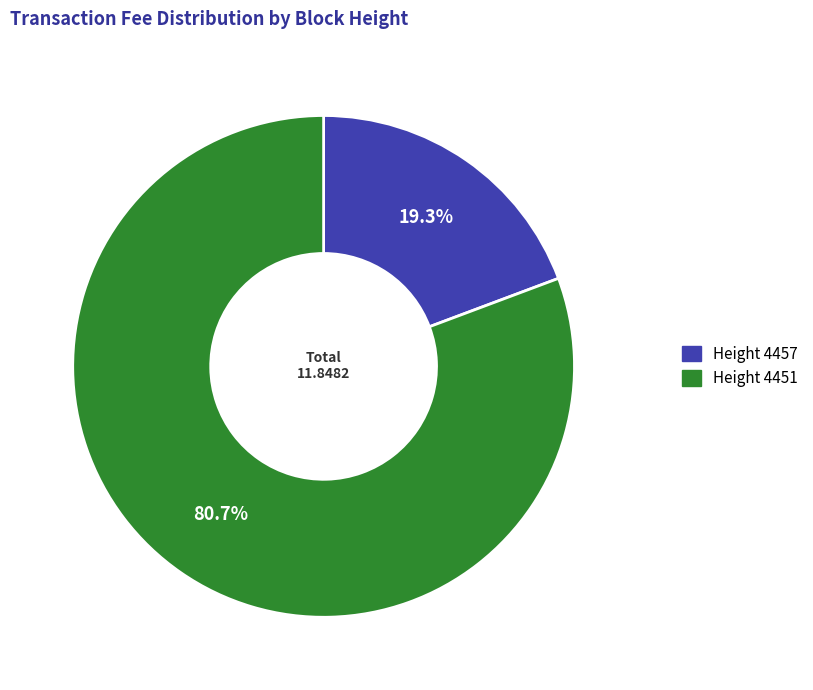

What percentage do Height 4451 and Height 4457 together represent?

100.0%